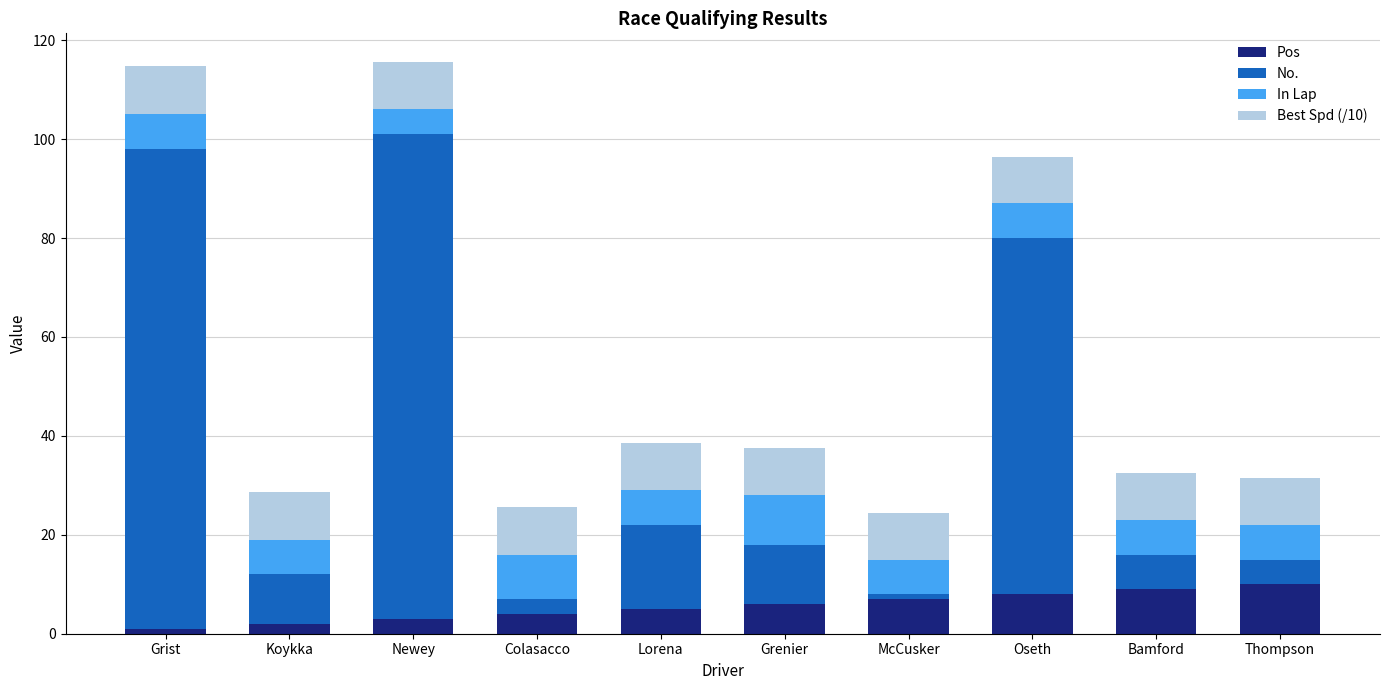

Are the bars horizontal?

No